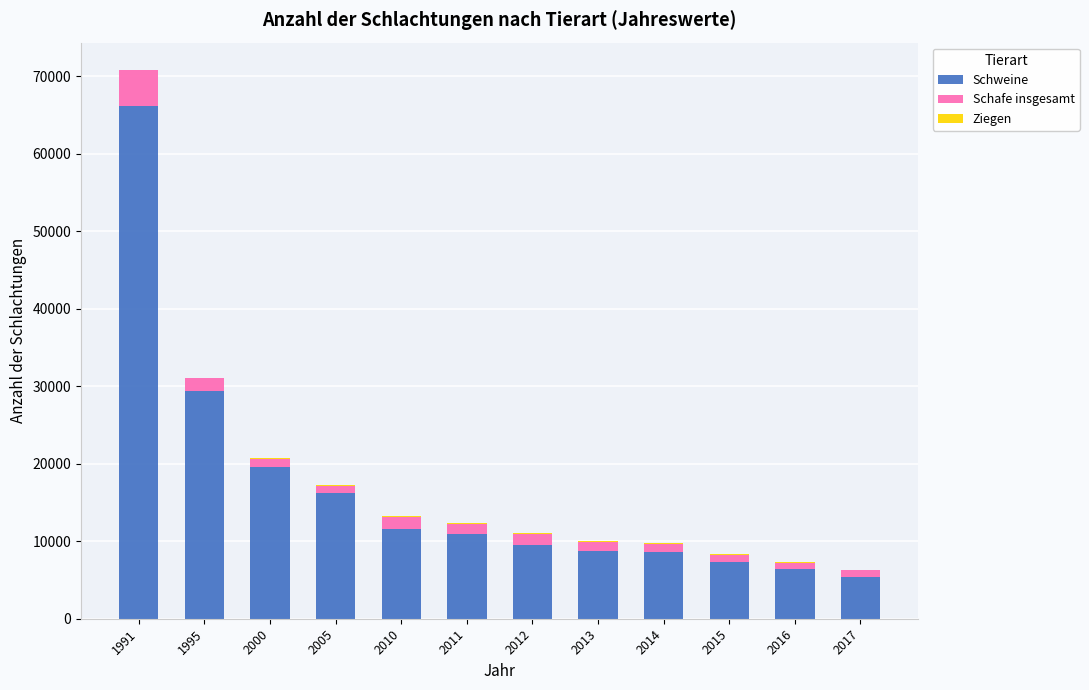

What is the highest value of the Schweine series?

66070